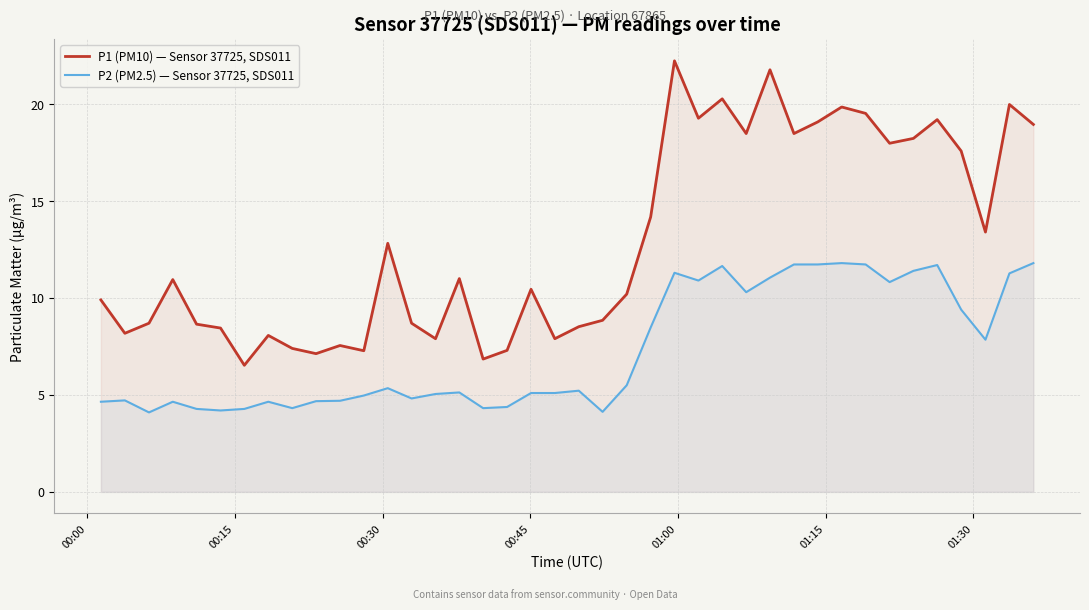

True or false: P1 (PM10) — Sensor 37725, SDS011 and P2 (PM2.5) — Sensor 37725, SDS011 cross at least once.

False